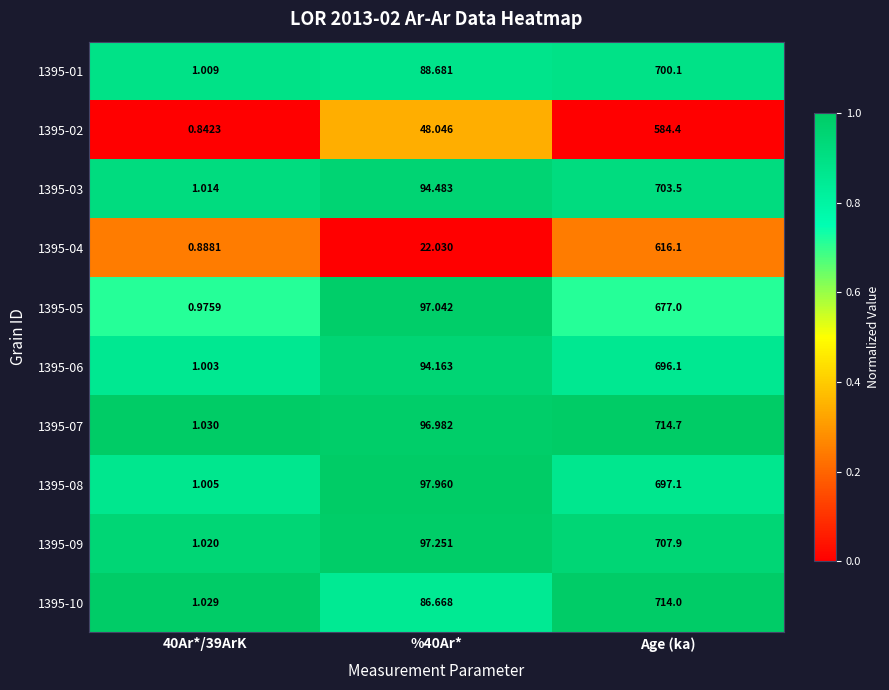

Is the value of 1395-03 at 40Ar*/39ArK greater than the value of 1395-04 at Age (ka)?

No